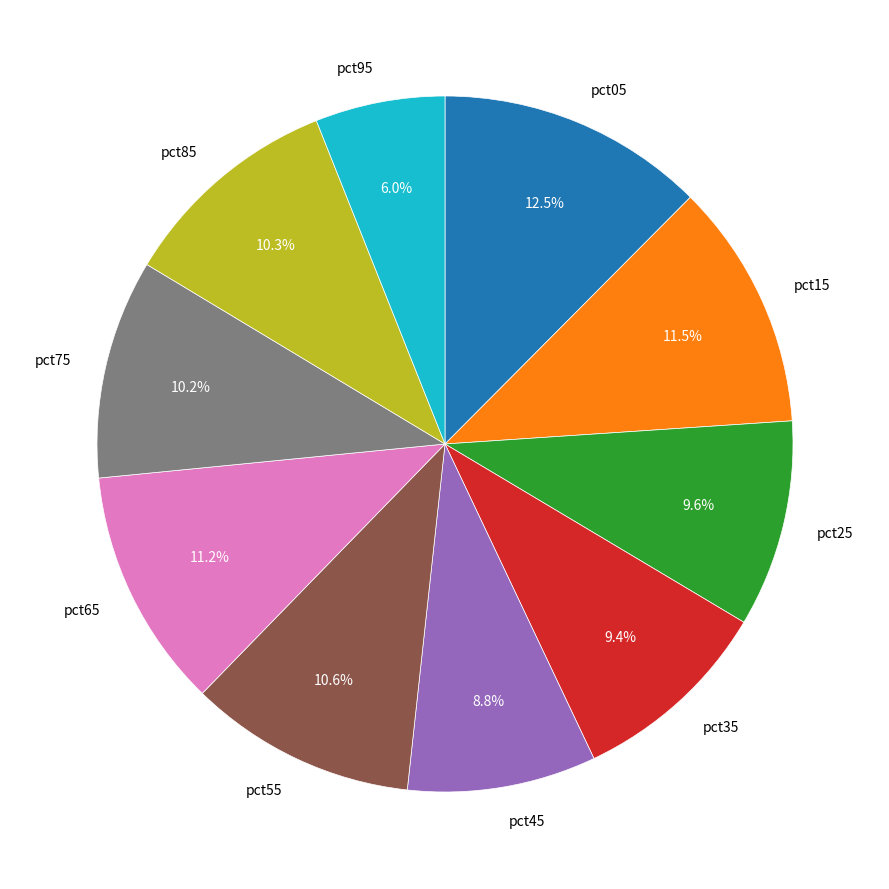

How many slices are in this pie chart?

10